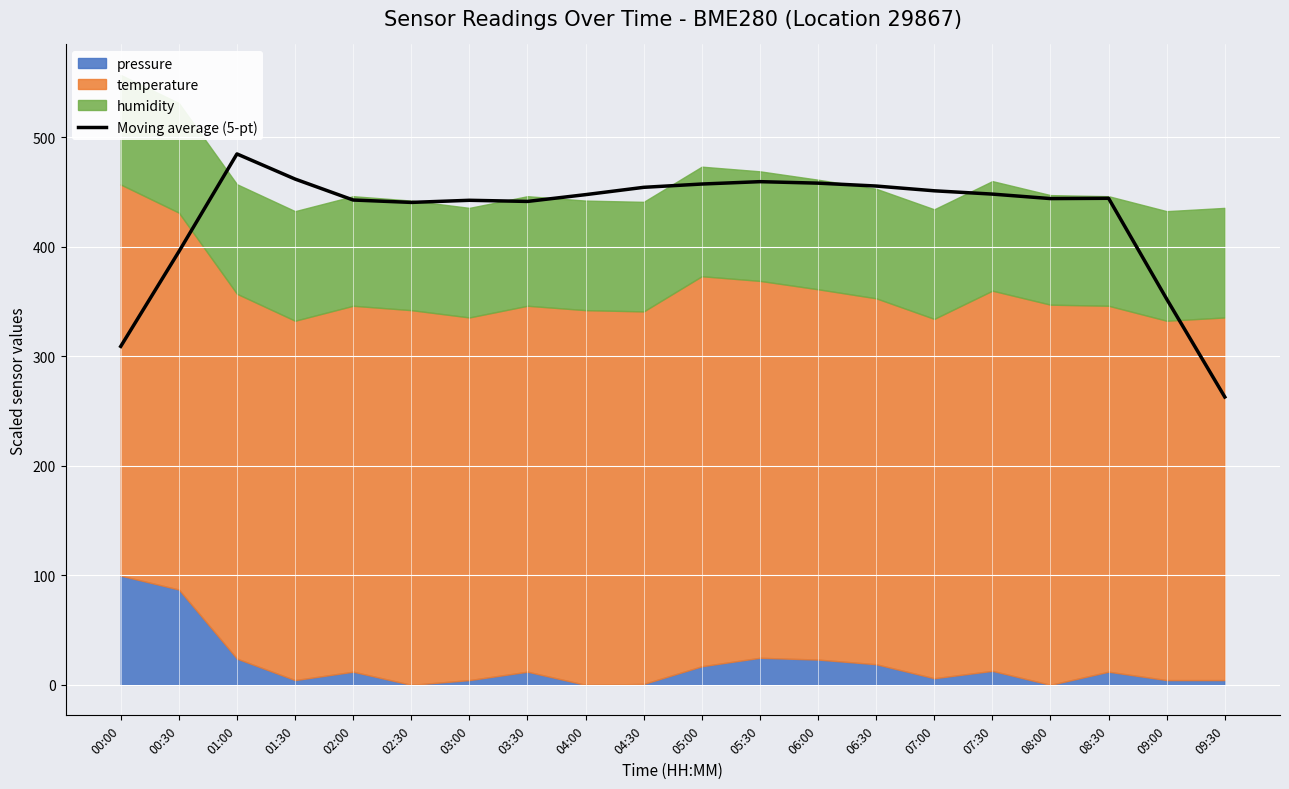

What is the label of the 19th point from the left?

09:00